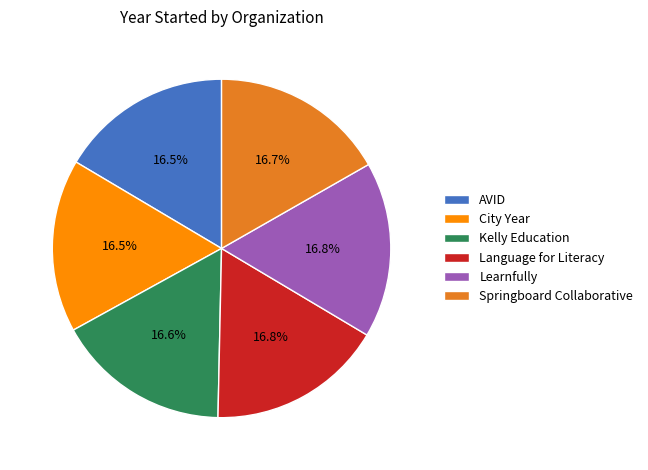

To the nearest percent, what portion does Learnfully represent?

17%